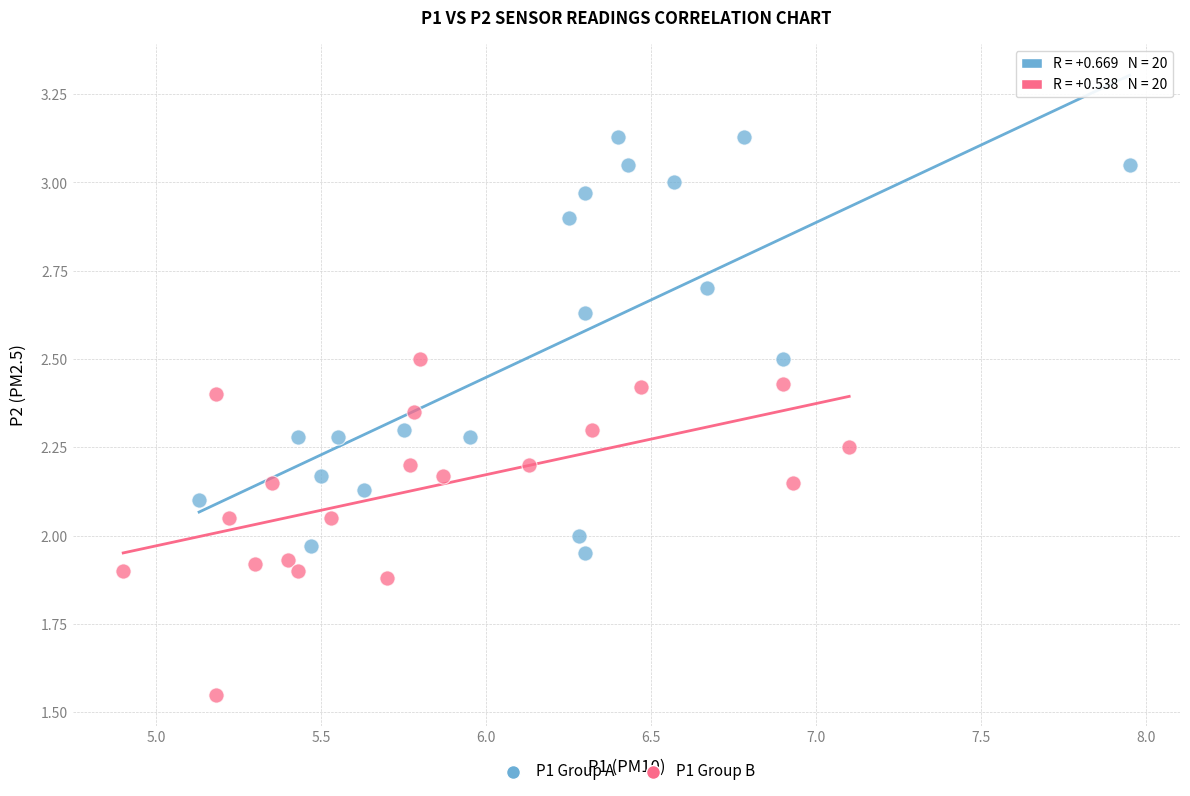

What are all the series names shown in the legend?

P1 Group A, P1 Group B